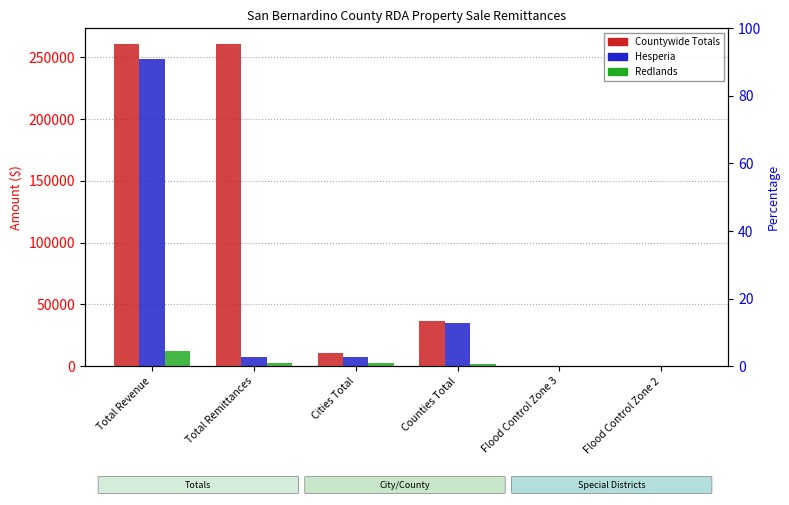

What are all the series names shown in the legend?

Countywide Totals, Hesperia, Redlands